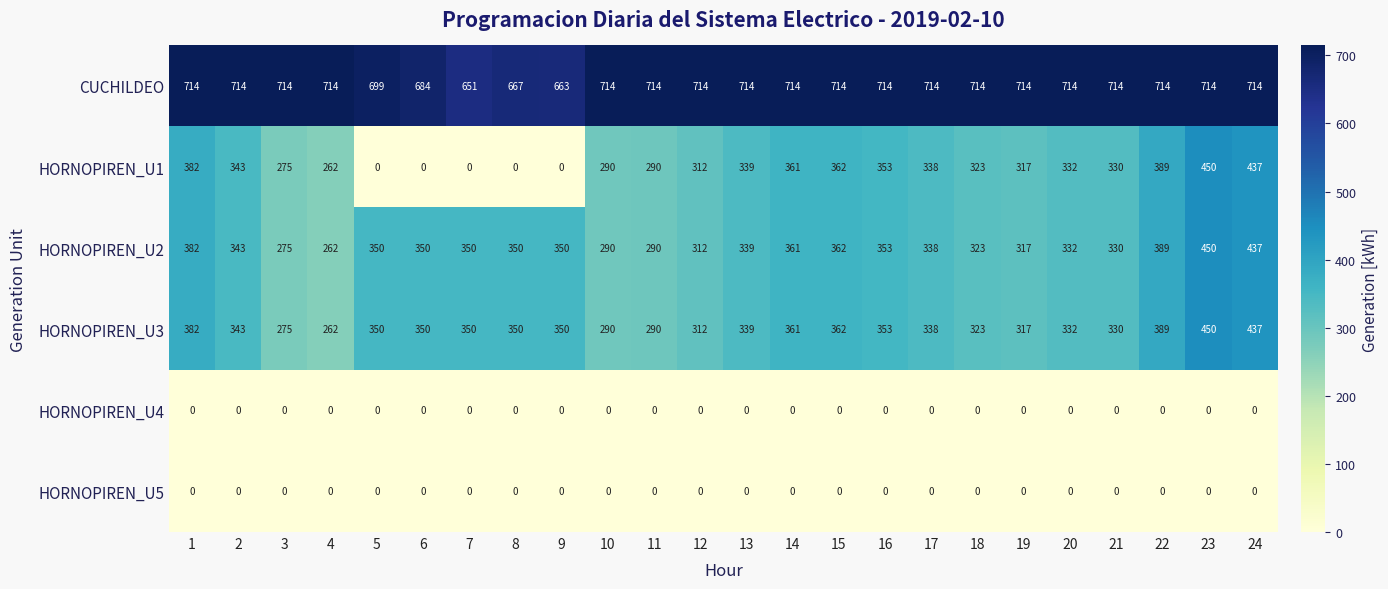

Which category has the highest value in the HORNOPIREN_U3 series?

23